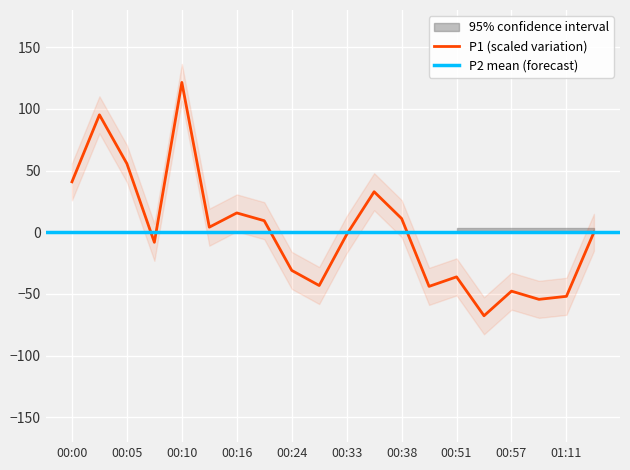

How many values are above zero?

9